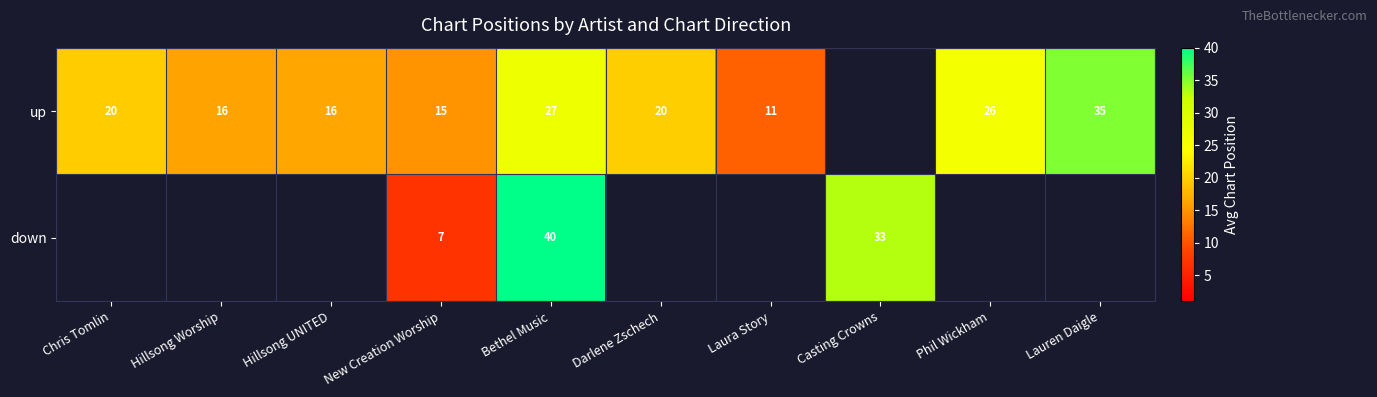

The up series shows 27.0 at Bethel Music. True or false?

True